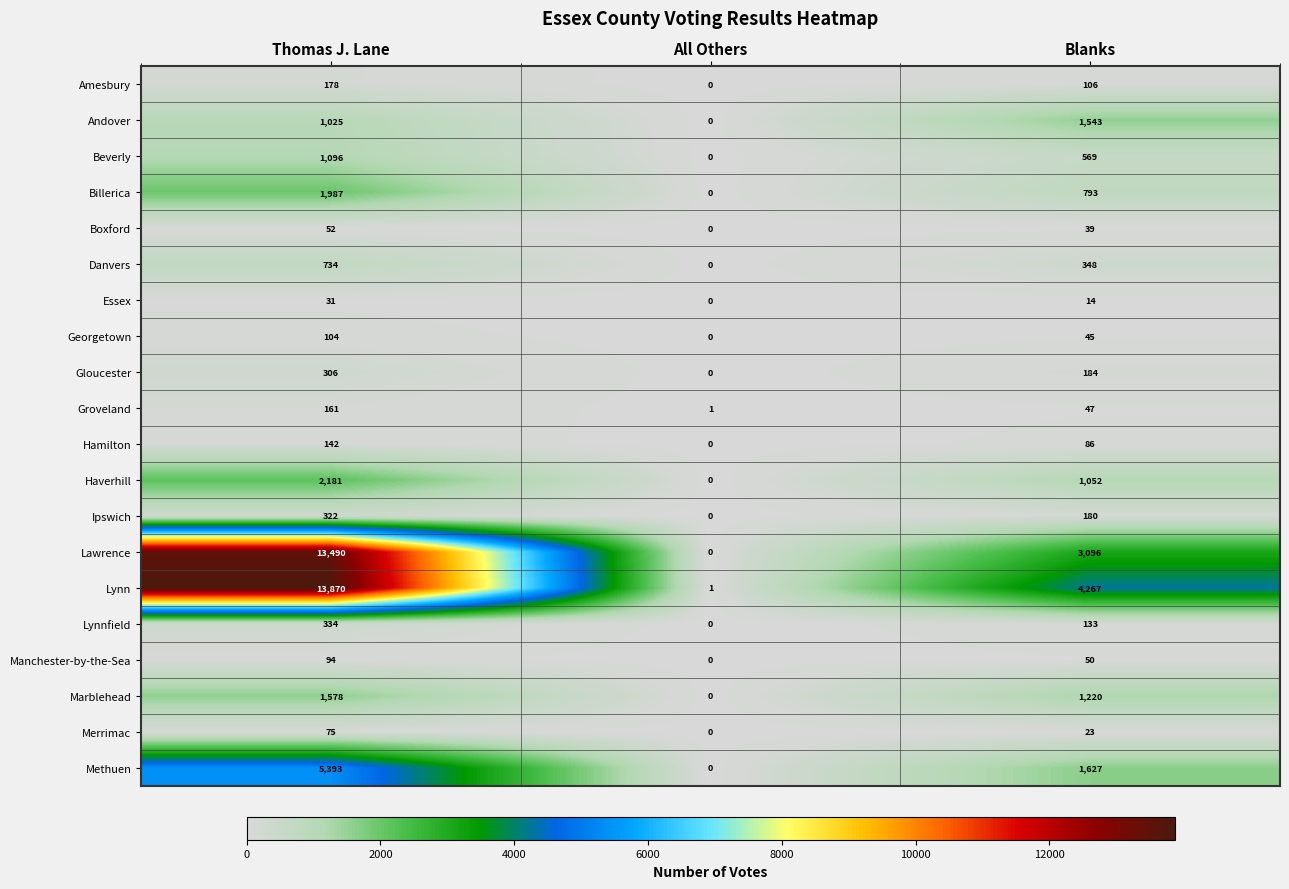

Which category has the lowest value across all series?

All Others